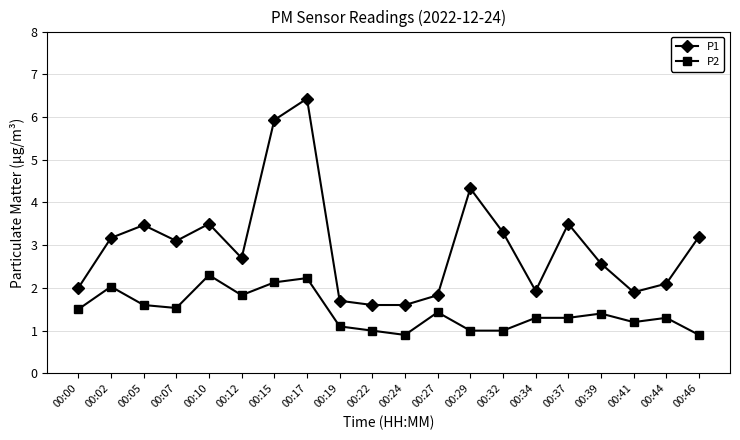

True or false: P1 has more than 0 interior local peaks.

True